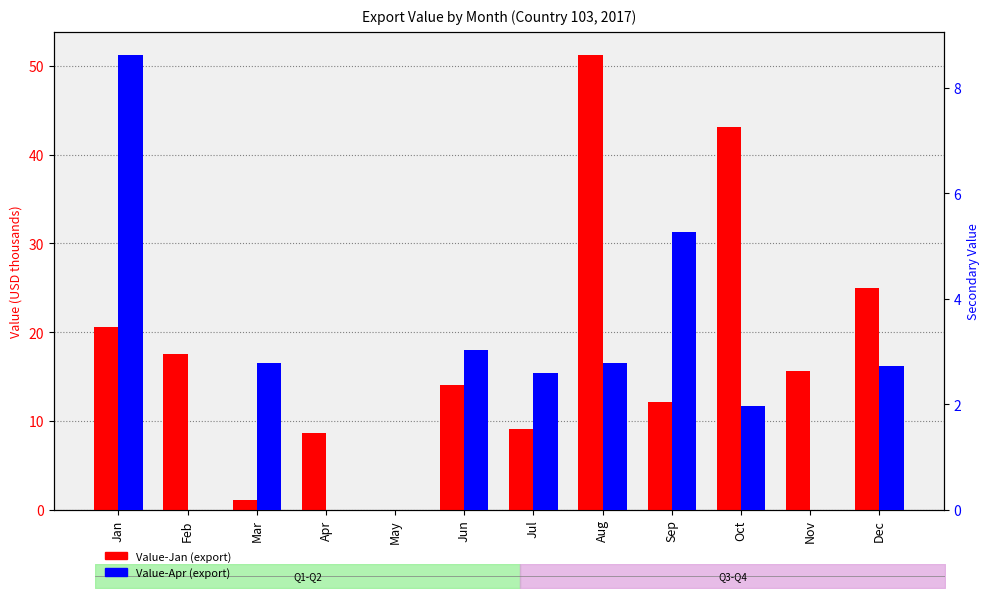

What is the value of the Value-Apr (export) bar at the 10th from the left?

2.0